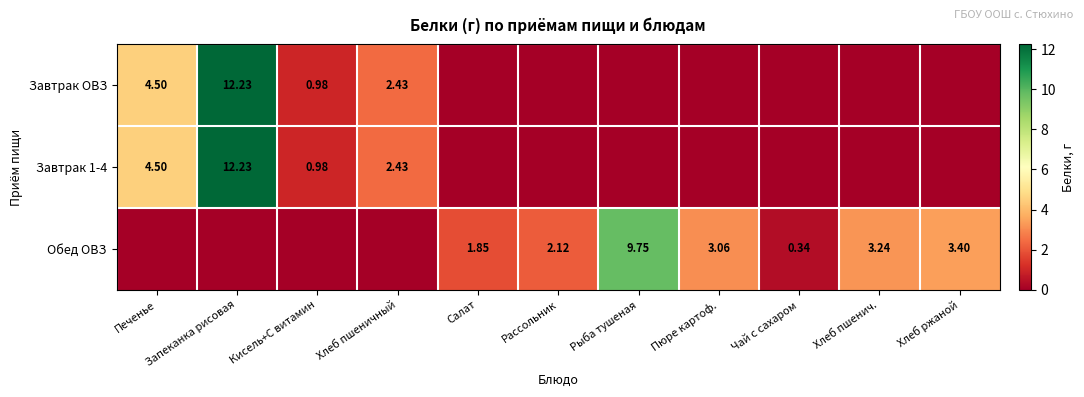

At which category is the sum across all series the highest?

Запеканка рисовая